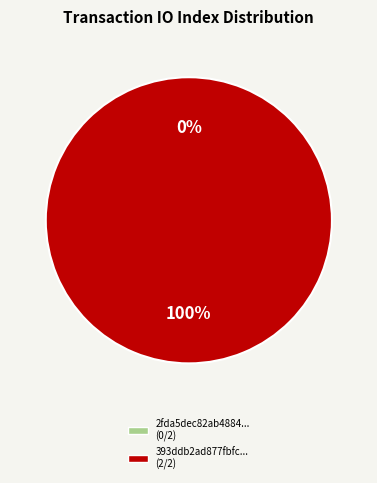

What is the total percentage of tx_hash_1 and tx_hash_0?

100.0%